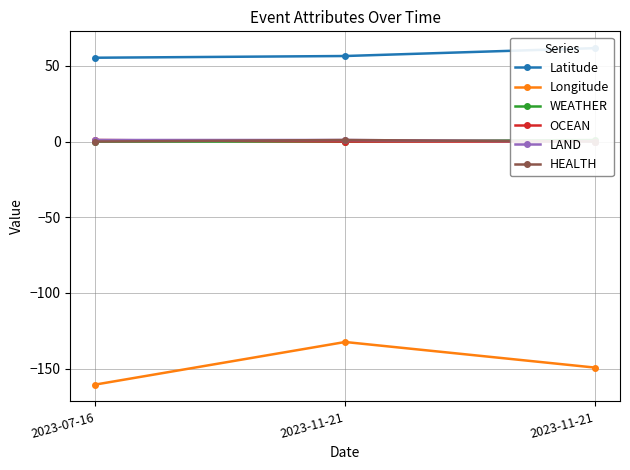

Which series has the largest range (max minus min)?

Longitude